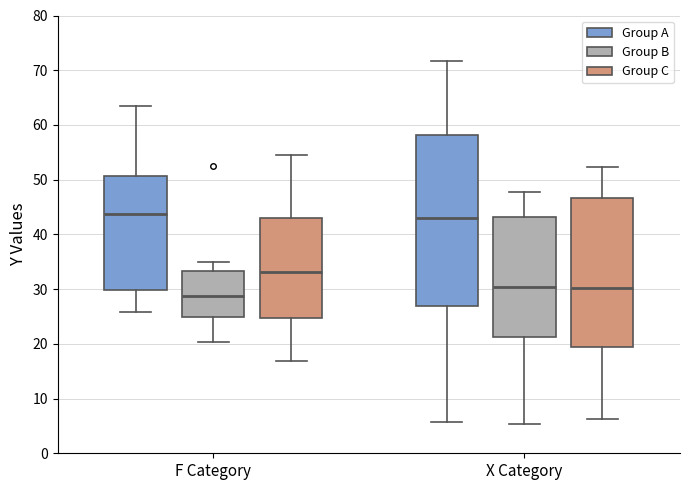

Reading left to right, read every box against the y-axis: the position of its median line, the range the box covers, and the ends of its whiskers. The values are not printed on the chart, so give them approximately, as read against the axis.

F Category (Group A): median 44, box 30 to 51, whiskers 26 to 63
F Category (Group B): median 29, box 25 to 33, whiskers 20 to 35
F Category (Group C): median 33, box 25 to 43, whiskers 17 to 55
X Category (Group A): median 43, box 27 to 58, whiskers 6 to 72
X Category (Group B): median 30, box 21 to 43, whiskers 5 to 48
X Category (Group C): median 30, box 20 to 47, whiskers 6 to 52